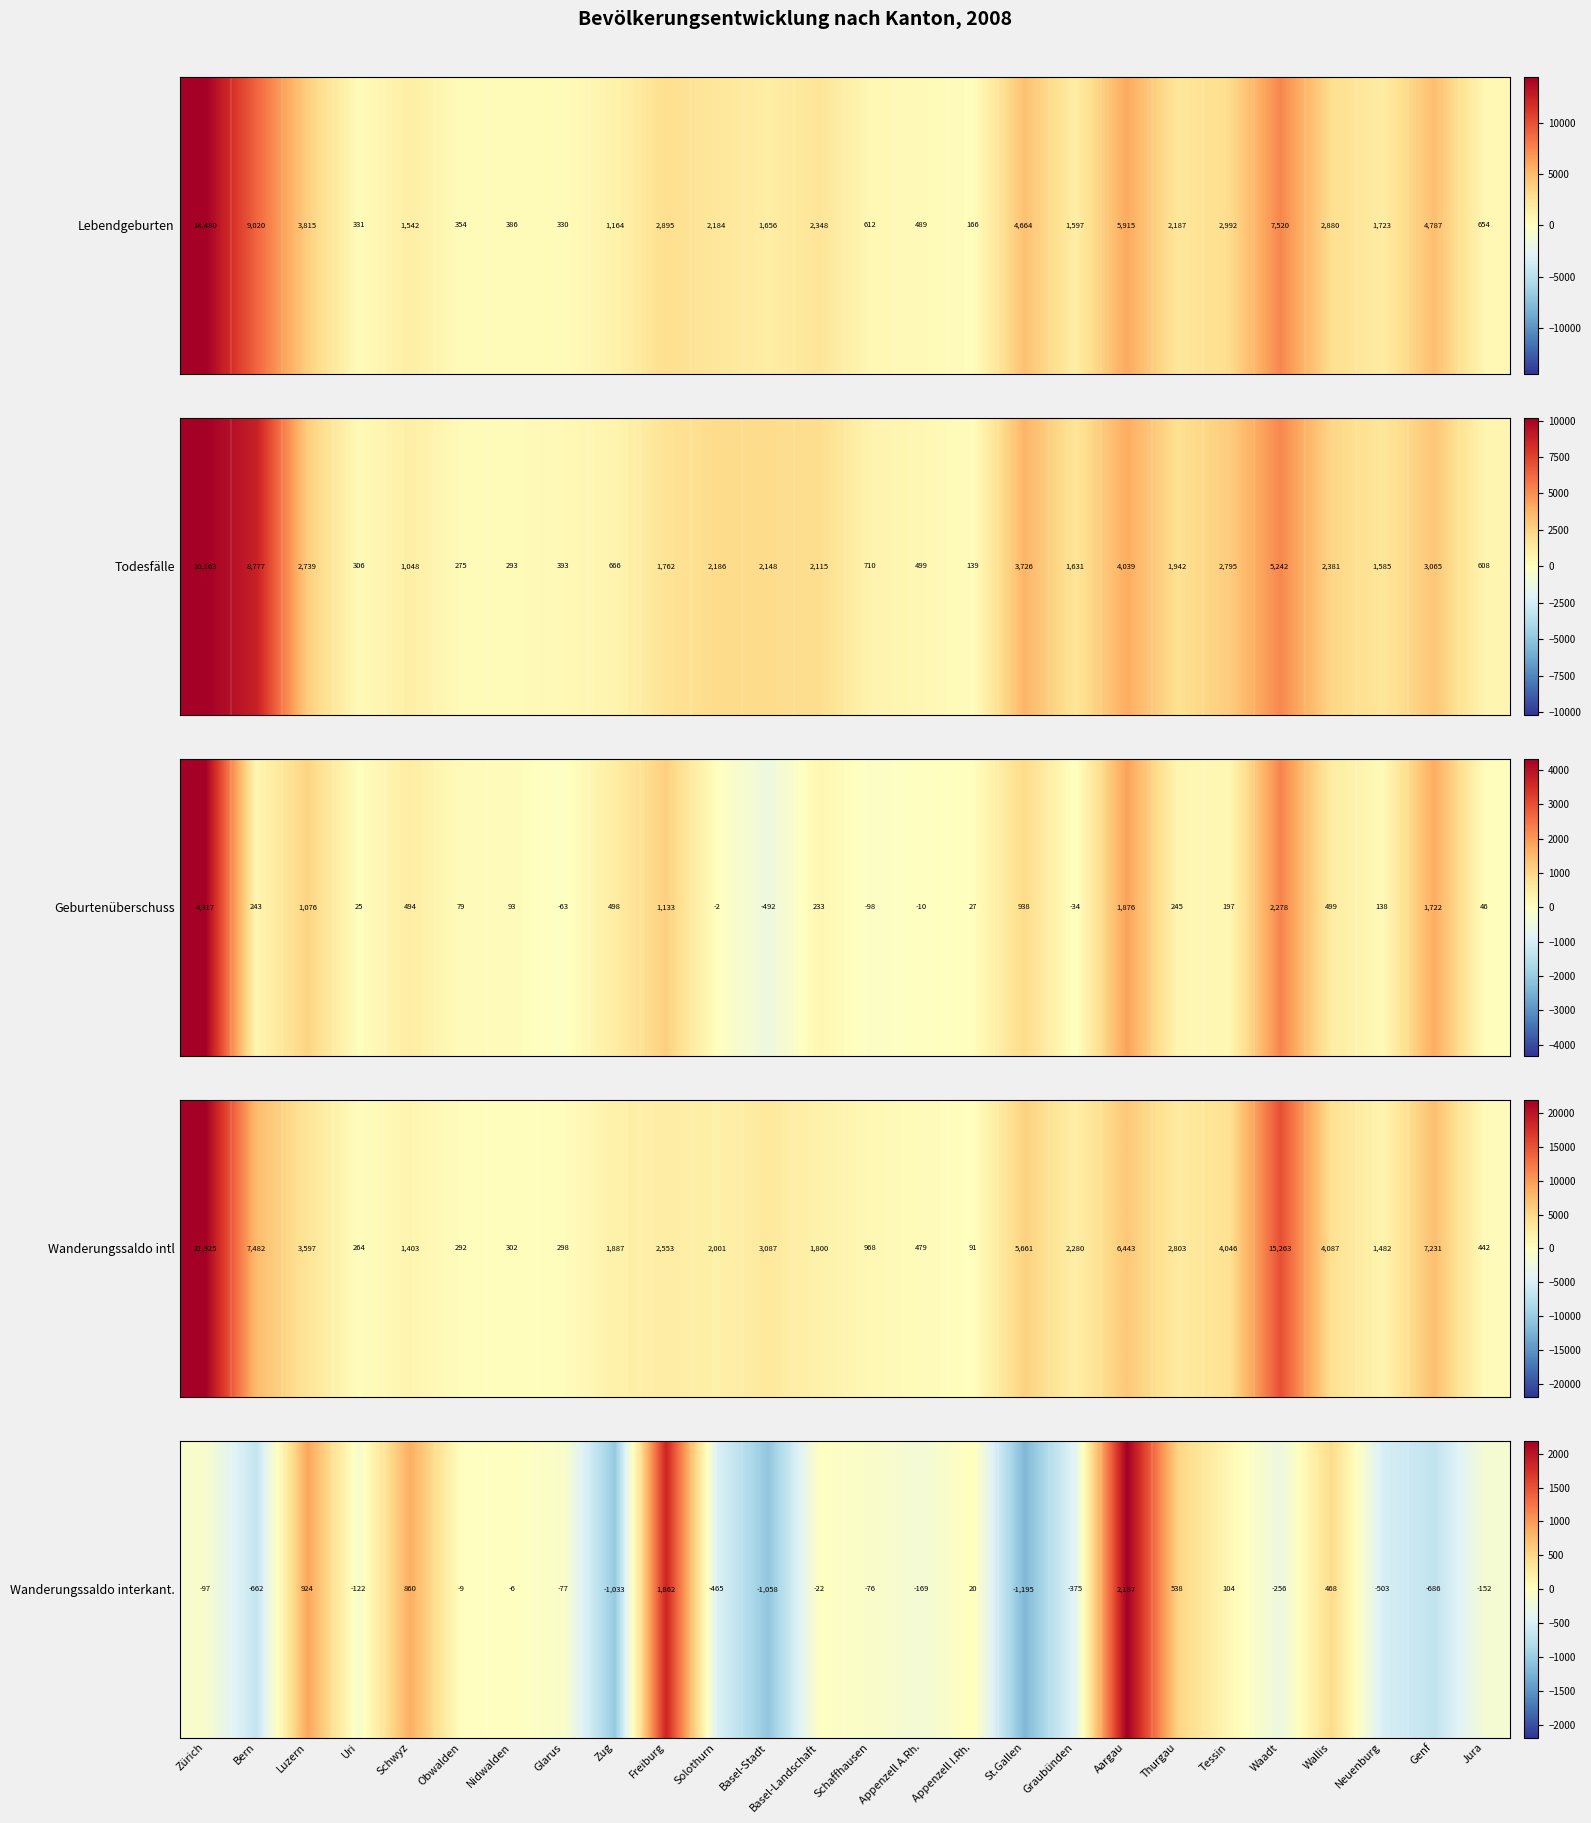

Reading left to right, what are all the values shown in this chart?

Zürich=-97	Bern=-662	Luzern=924	Uri=-122	Schwyz=860	Obwalden=-9	Nidwalden=-6	Glarus=-77	Zug=-1033	Freiburg=1862	Solothurn=-465	Basel-Stadt=-1058	Basel-Landschaft=-22	Schaffhausen=-76	Appenzell A.Rh.=-169	Appenzell I.Rh.=20	St.Gallen=-1195	Graubünden=-375	Aargau=2187	Thurgau=538	Tessin=104	Waadt=-256	Wallis=468	Neuenburg=-503	Genf=-686	Jura=-152